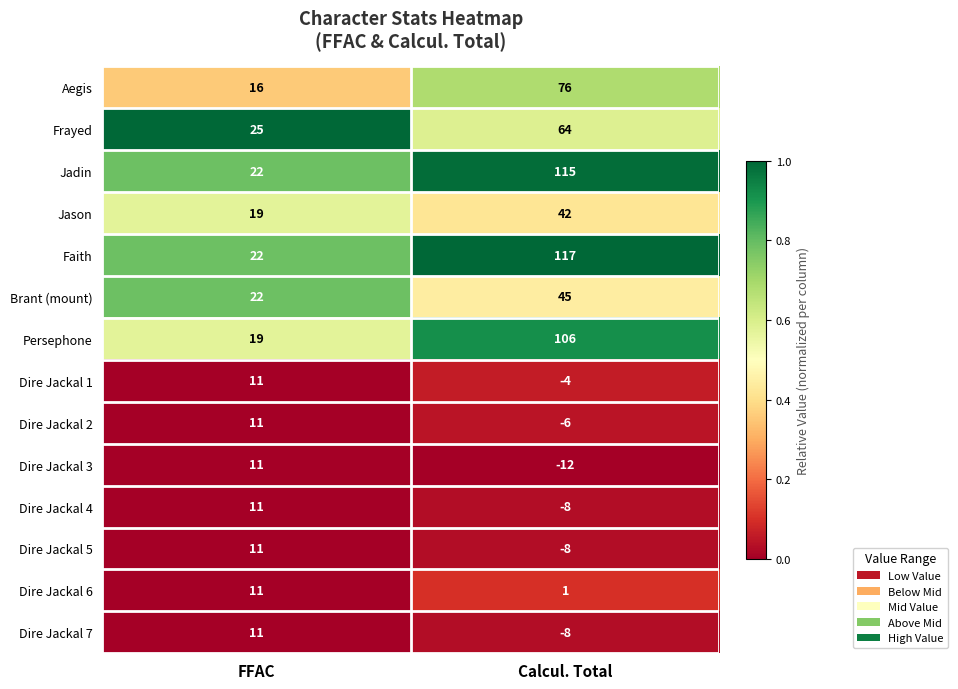

At which category is the sum across all series the highest?

Calcul. Total